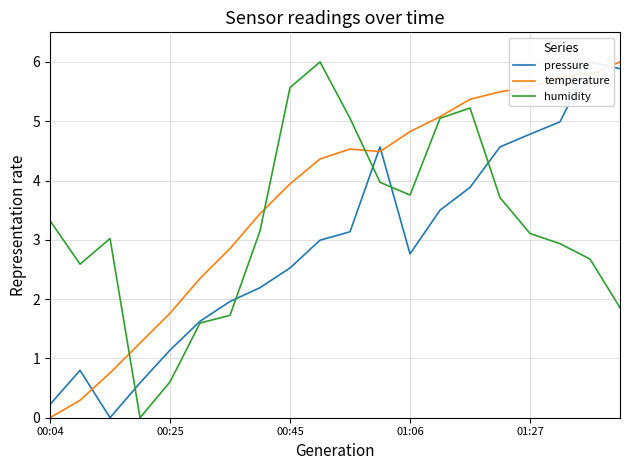

How many lines are shown in the chart?

3